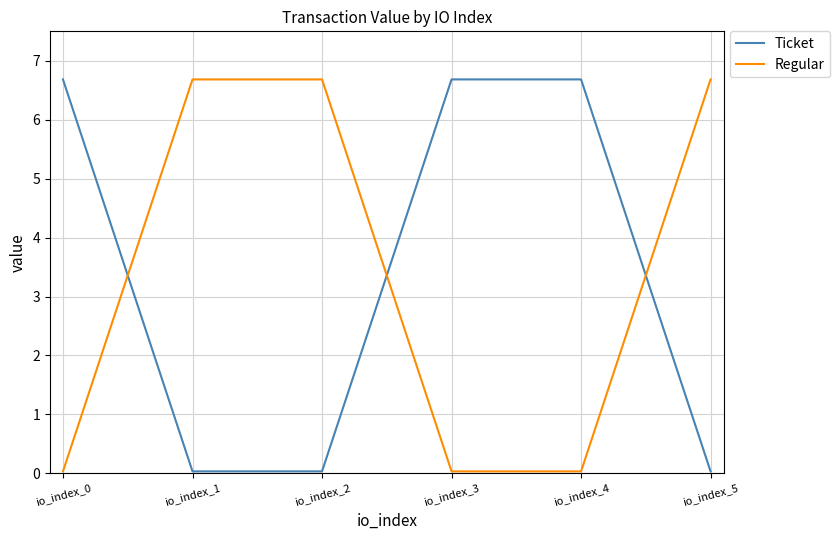

True or false: Regular and Ticket intersect in this chart.

True